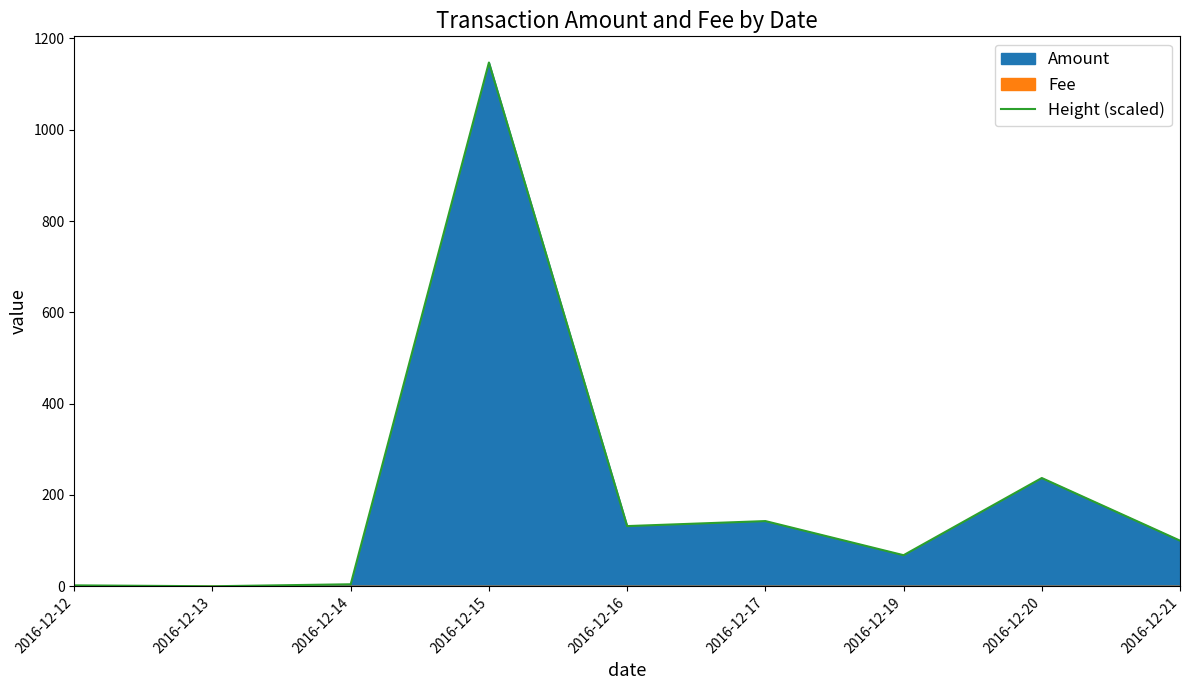

True or false: the data shows 131.8 at 2016-12-16.

True